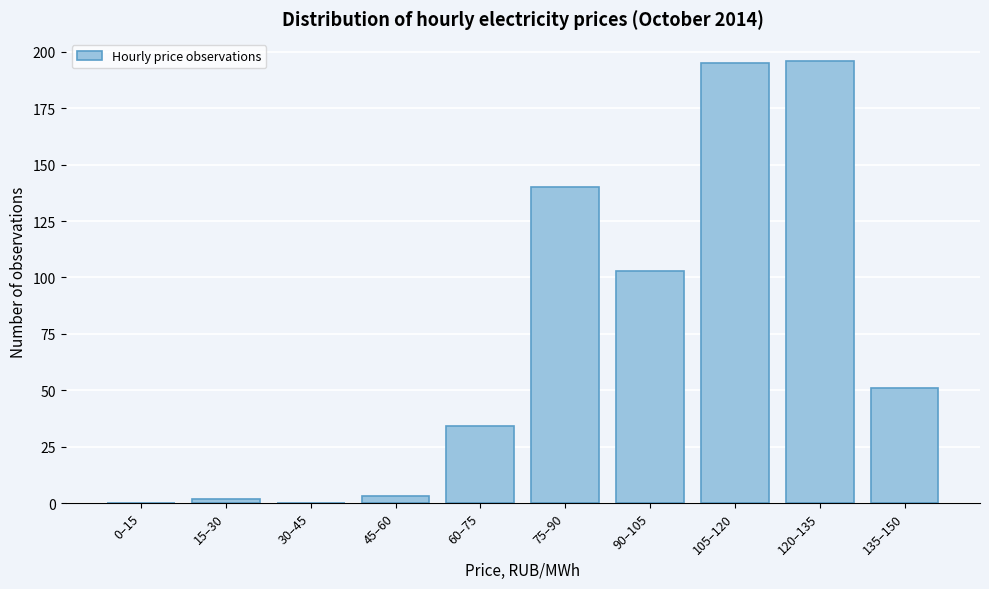

Reading left to right, extract all data points from this chart.

0–15=0	15–30=2	30–45=0	45–60=3	60–75=34	75–90=140	90–105=103	105–120=195	120–135=196	135–150=51